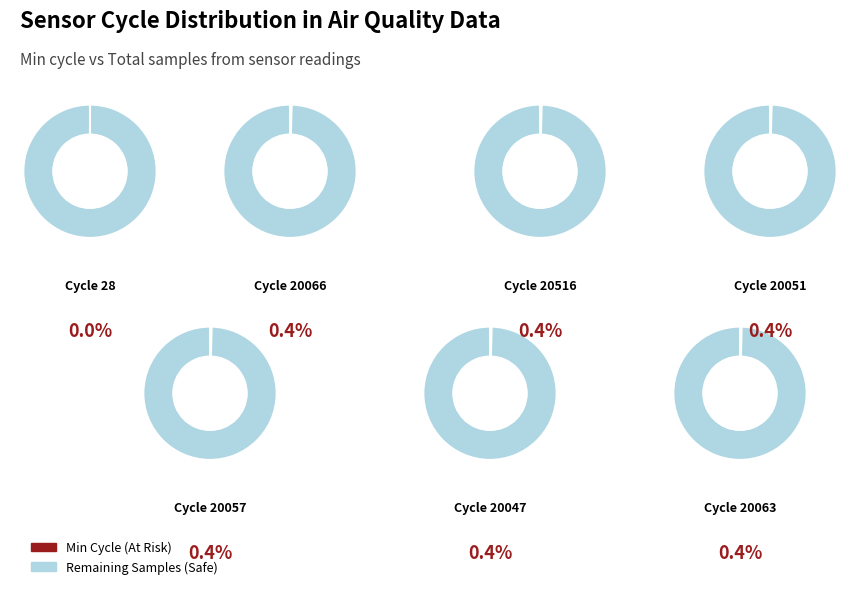

Count the number of slices in the pie.

7